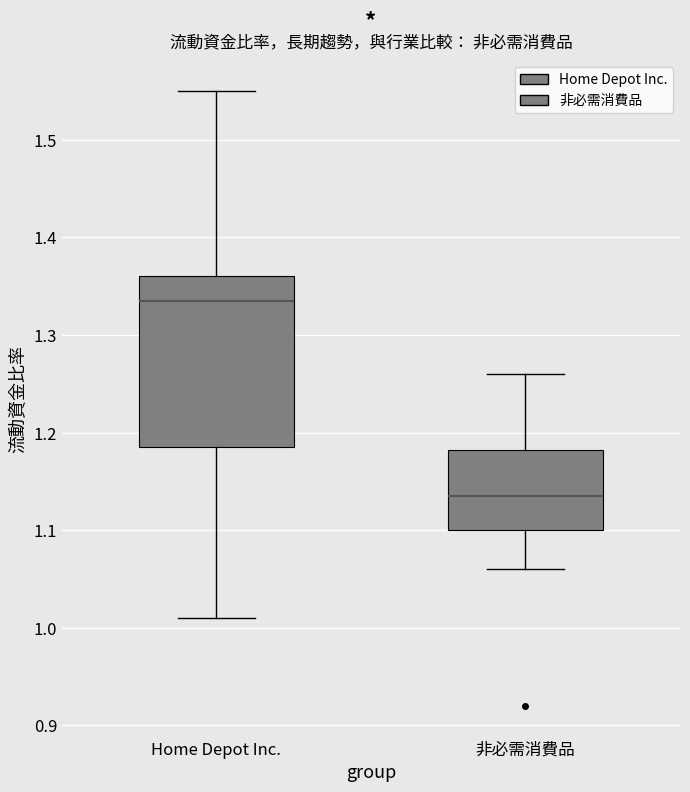

Reading left to right, transcribe this box plot: for each box, give where its median line is, the range the box spans, and where its two whiskers end, as read against the y-axis. The values are not printed on the chart, so give them approximately, as read against the axis.

Home Depot Inc.: median 1.34, box 1.19 to 1.36, whiskers 1.01 to 1.55
非必需消費品: median 1.14, box 1.10 to 1.18, whiskers 1.06 to 1.26